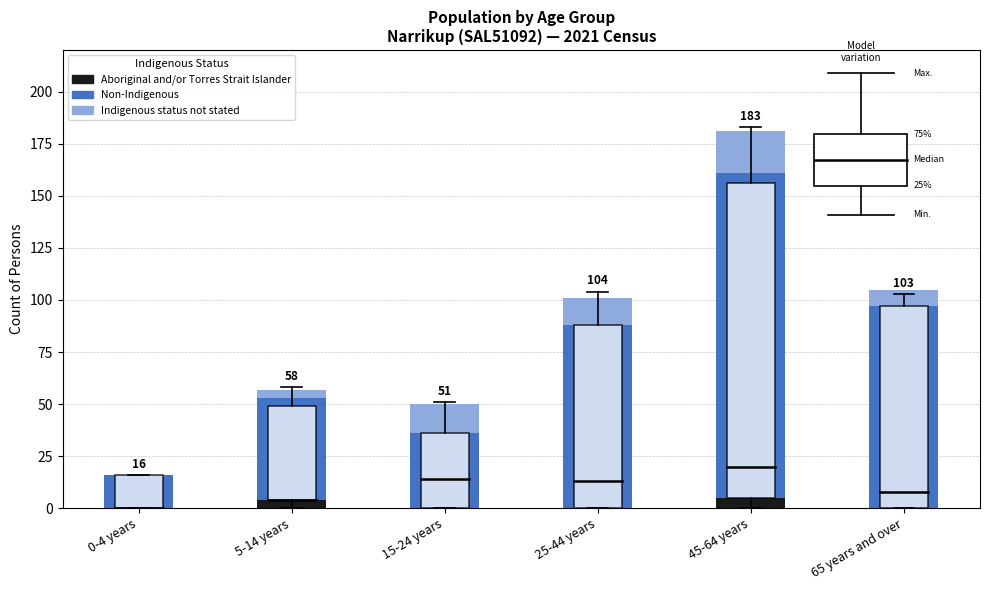

Reading left to right, what are the values for Aboriginal and/or Torres Strait Islander?

0-4 years=0	5-14 years=4	15-24 years=0	25-44 years=0	45-64 years=5	65 years and over=0